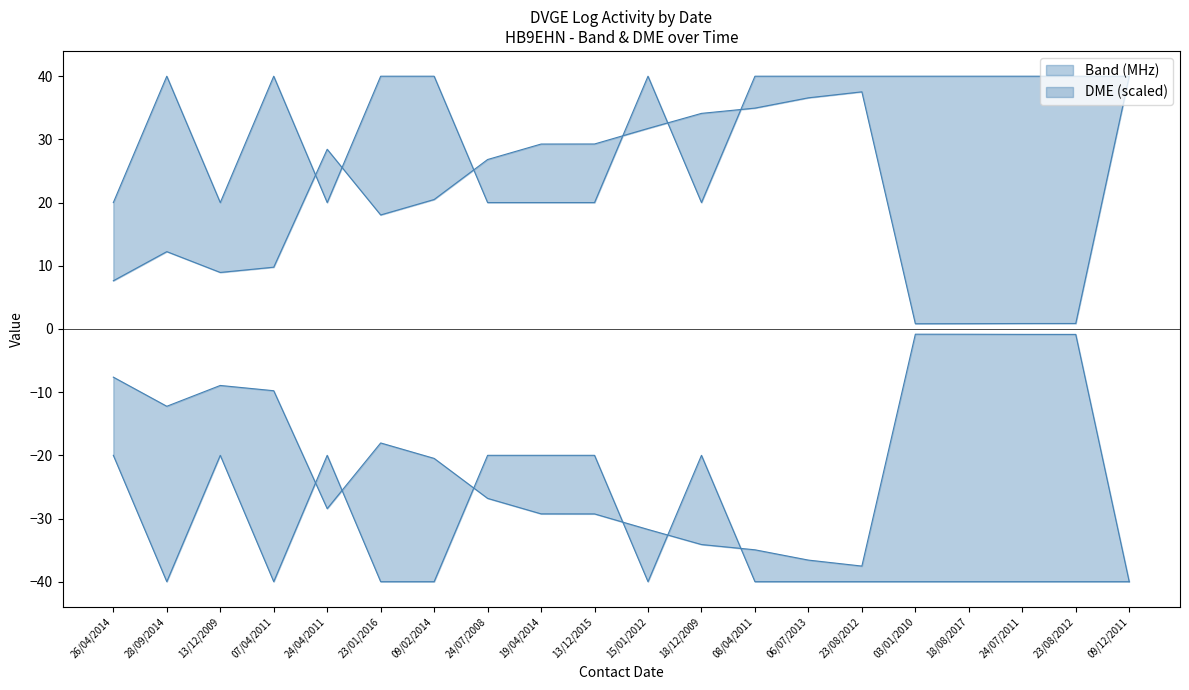

Reading left to right, extract all data points from this chart.

Band (MHz): 26/04/2014=20.0	28/09/2014=40.0	13/12/2009=20.0	07/04/2011=40.0	24/04/2011=20.0	23/01/2016=40.0	09/02/2014=40.0	24/07/2008=20.0	19/04/2014=20.0	13/12/2015=20.0	15/01/2012=40.0	18/12/2009=20.0	08/04/2011=40.0	06/07/2013=40.0	23/08/2012=40.0	03/01/2010=40.0	18/08/2017=40.0	24/07/2011=40.0	23/08/2012=40.0	09/12/2011=40.0
DME: 26/04/2014=7.6	28/09/2014=12.2	13/12/2009=8.9	07/04/2011=9.8	24/04/2011=28.4	23/01/2016=18.0	09/02/2014=20.5	24/07/2008=26.8	19/04/2014=29.3	13/12/2015=29.3	15/01/2012=31.7	18/12/2009=34.1	08/04/2011=35.0	06/07/2013=36.6	23/08/2012=37.5	03/01/2010=0.8	18/08/2017=0.8	24/07/2011=0.9	23/08/2012=0.9	09/12/2011=40.0